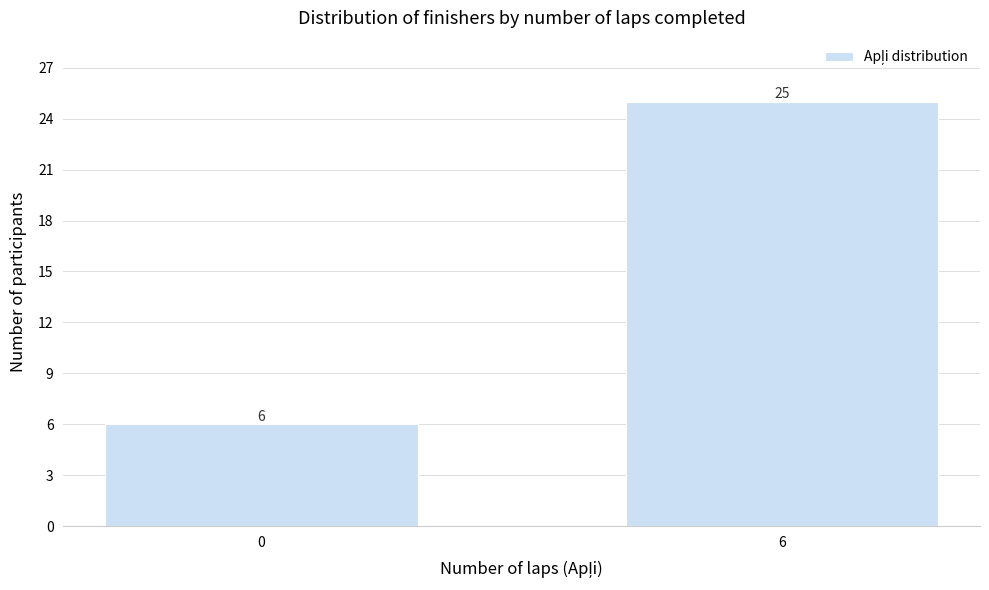

Reading left to right, list all the values displayed in this chart.

0=6	6=25